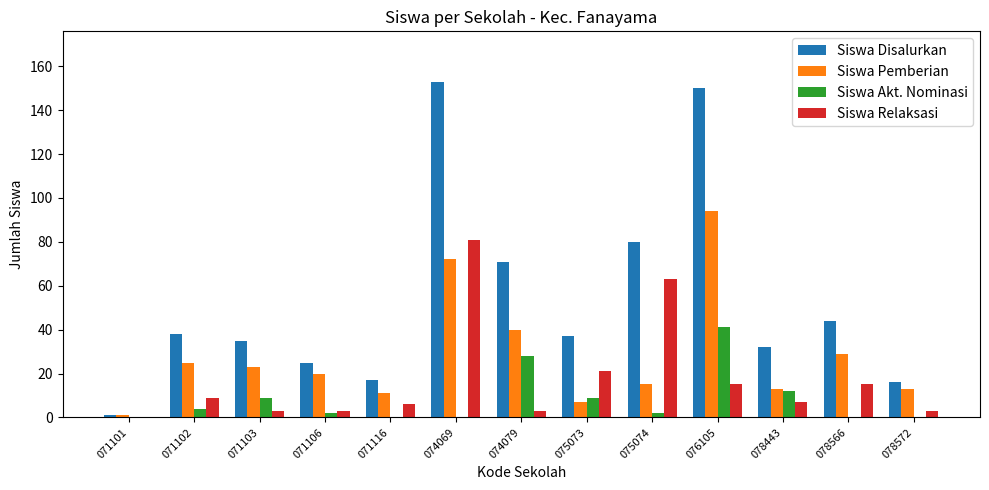

Between 071101 and 074079, which series saw the biggest shift?

Siswa Disalurkan